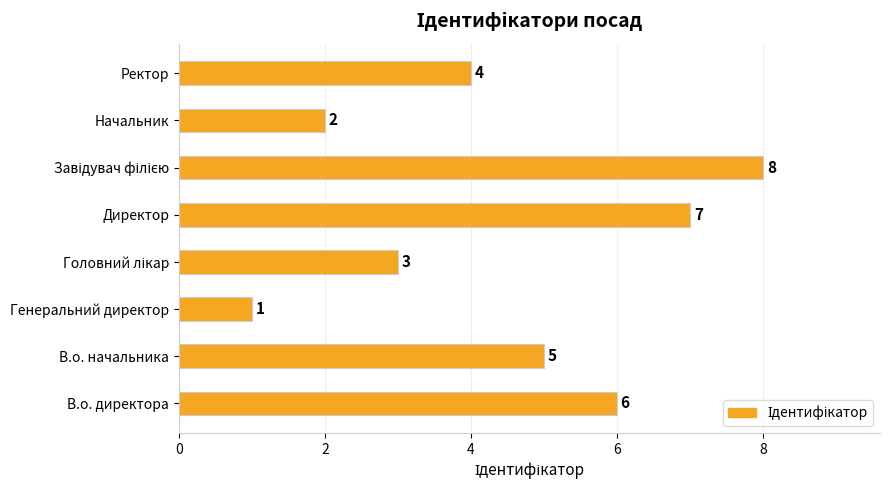

Are the bars horizontal?

Yes